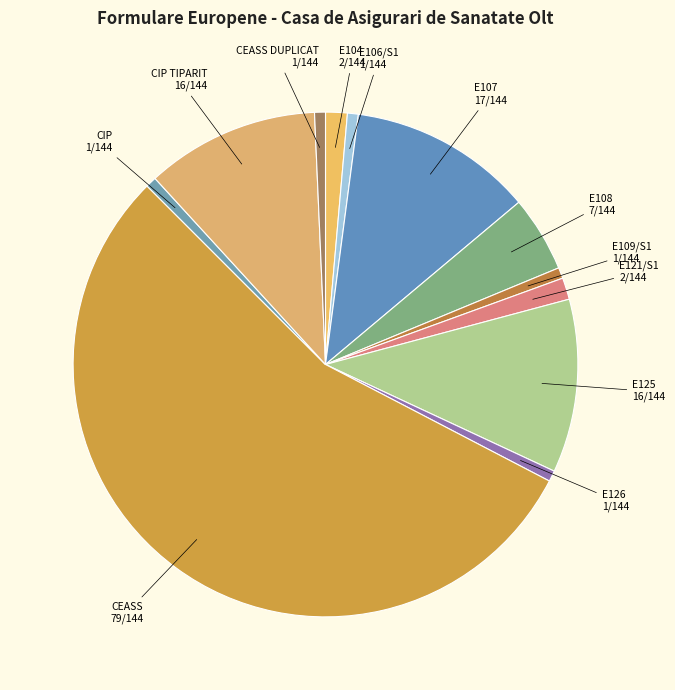

Between E104 and CIP, which is larger?

E104